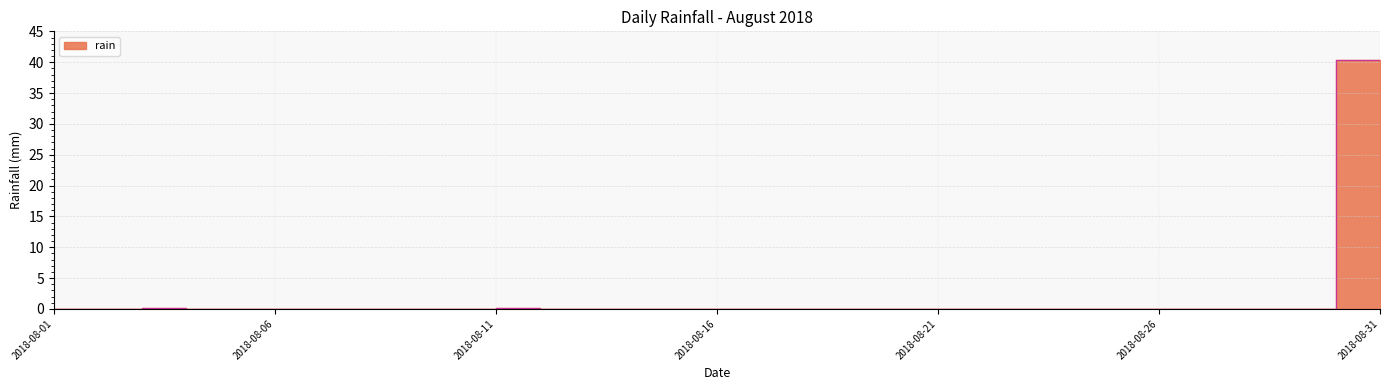

List the labels in order of value, largest first.

2018-08-31, 2018-08-04, 2018-08-12, 2018-08-01, 2018-08-02, 2018-08-03, 2018-08-05, 2018-08-06, 2018-08-07, 2018-08-08, 2018-08-09, 2018-08-10, 2018-08-11, 2018-08-13, 2018-08-14, 2018-08-15, 2018-08-16, 2018-08-17, 2018-08-18, 2018-08-19, 2018-08-20, 2018-08-21, 2018-08-22, 2018-08-23, 2018-08-24, 2018-08-25, 2018-08-26, 2018-08-27, 2018-08-28, 2018-08-29, 2018-08-30